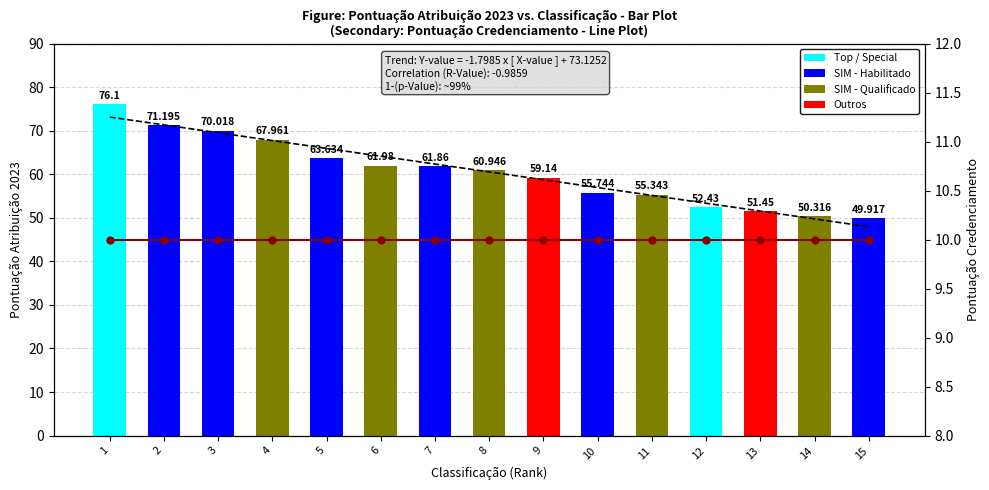

What is the minimum value for Pontuação Credenciamento?

10.0